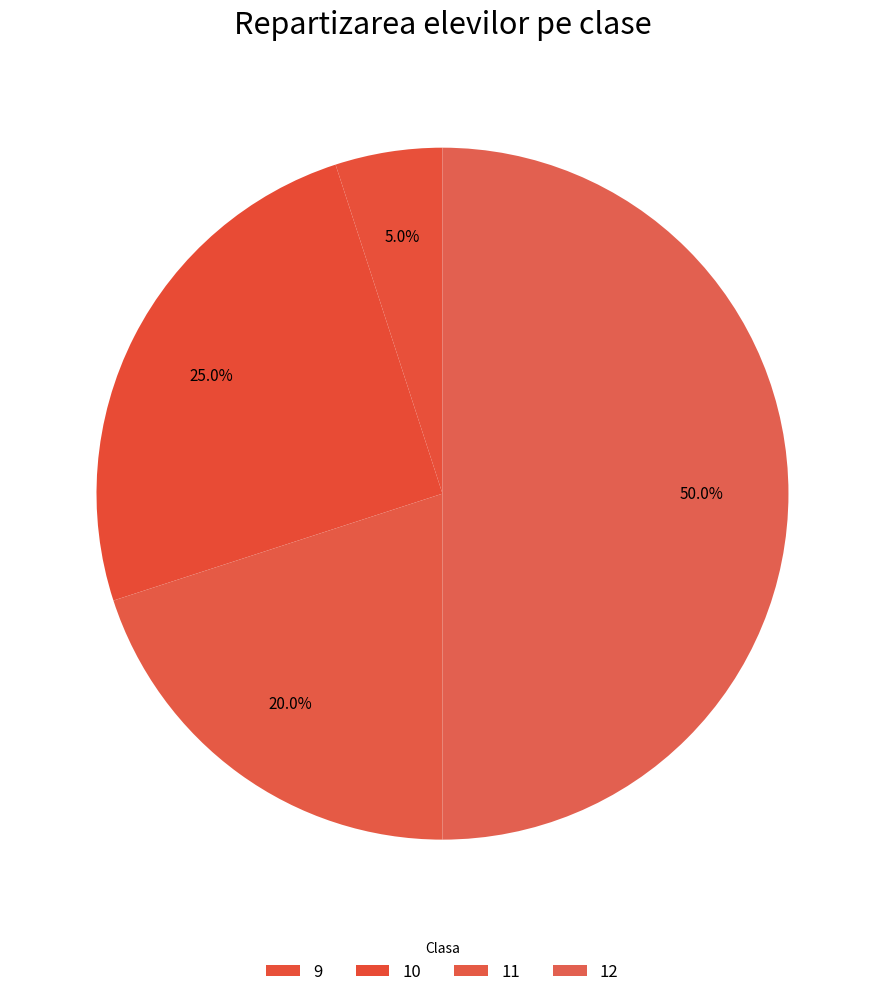

Count the number of slices in the pie.

4